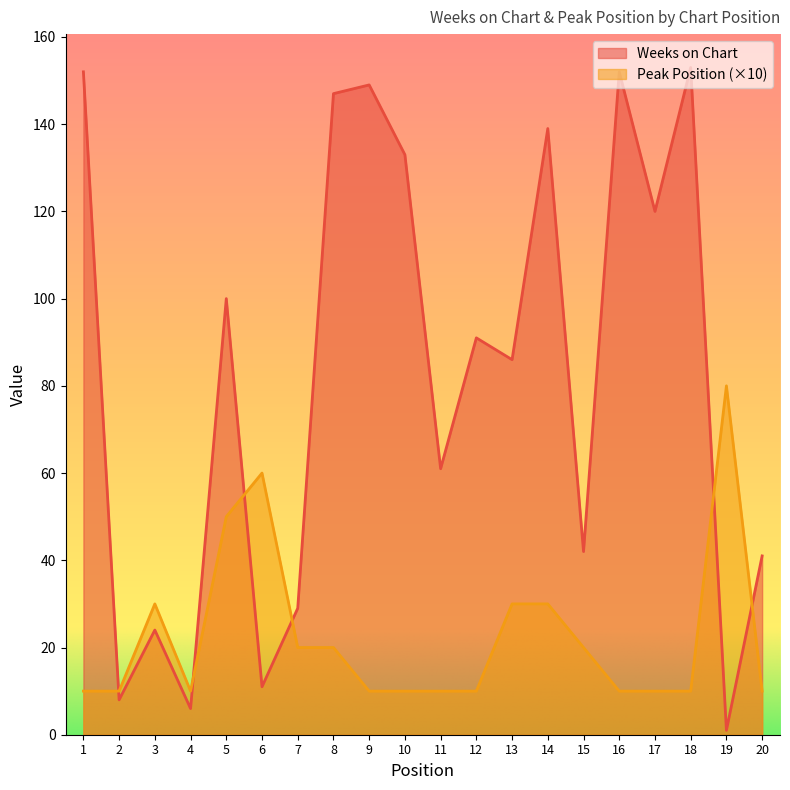

How many values in the Weeks on Chart series are below 91?

10